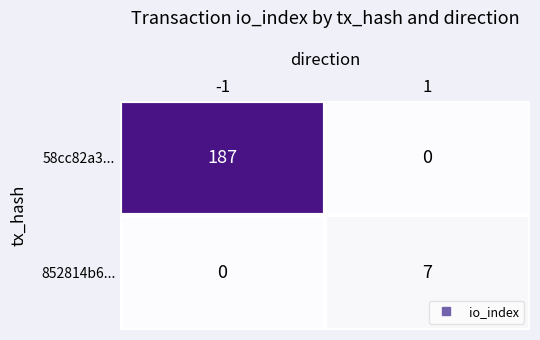

How many values in 852814b6... are above zero?

1